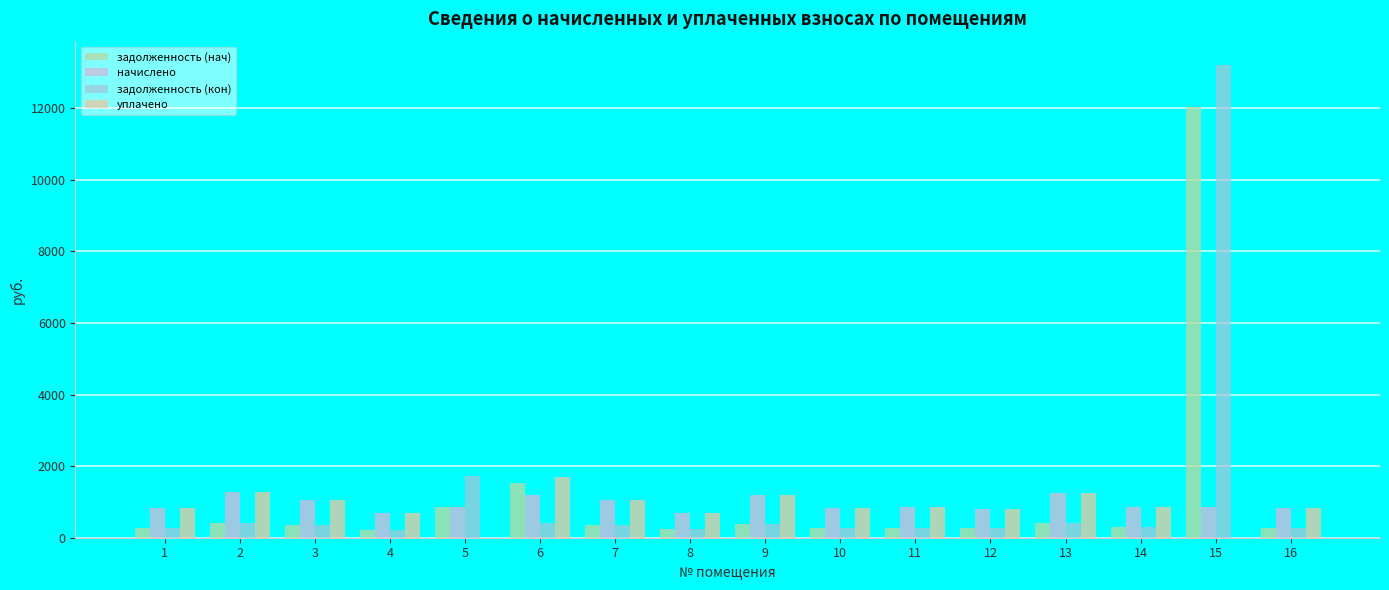

What are all the series names shown in the legend?

задолженность (нач), начислено, задолженность (кон), уплачено